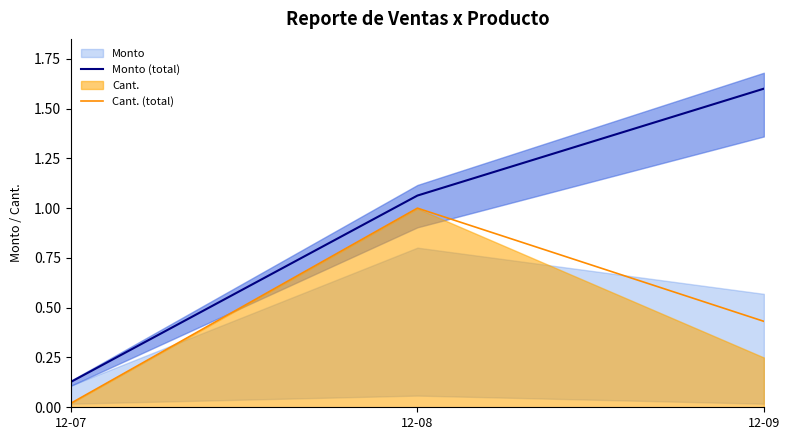

True or false: Cant. (total) has a value of 0.0 at 12-07.

False